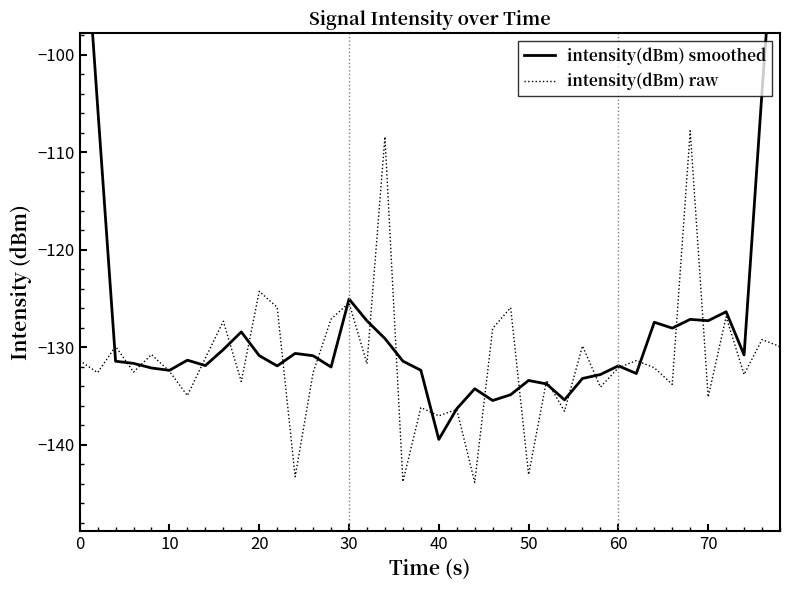

Which series has the largest total across all categories?

intensity(dBm) smoothed